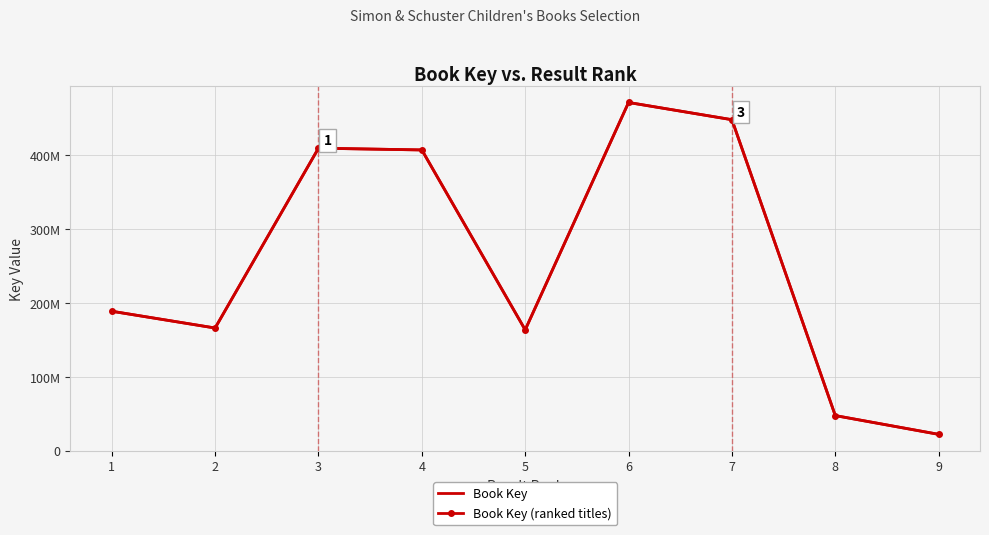

What is the value of the Book Key point at the 6th from the left?

471633004